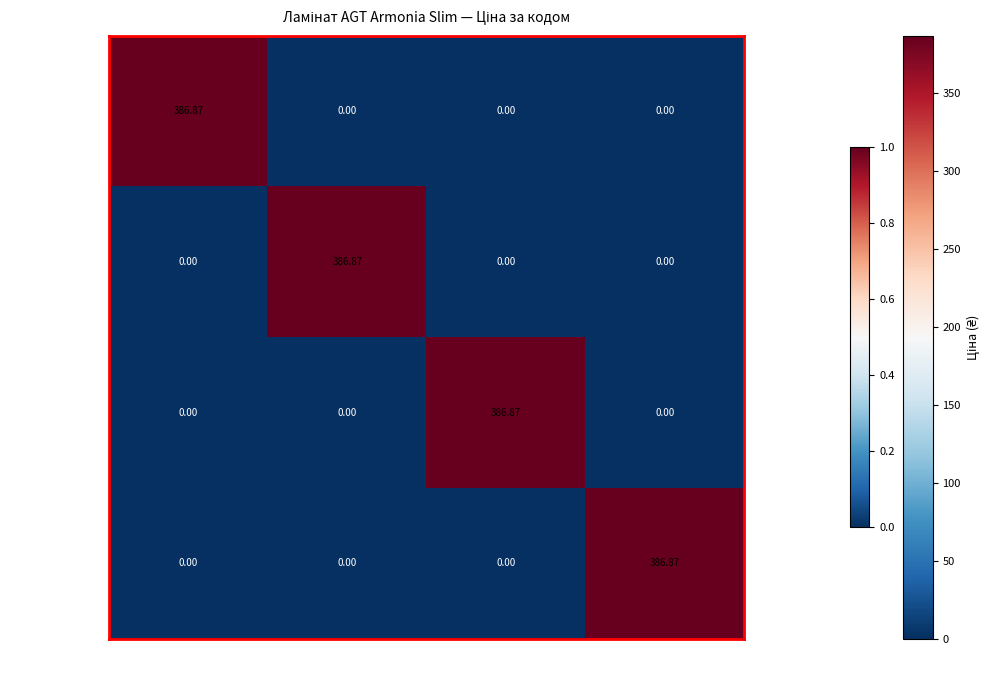

Which series has the largest total across all categories?

PRK306 - Тоска